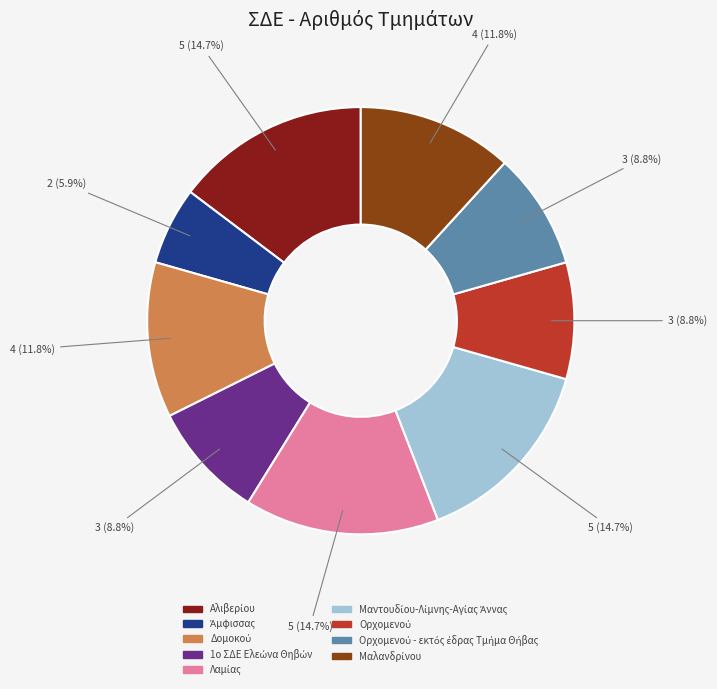

To the nearest percent, what is the average slice percentage?

11%